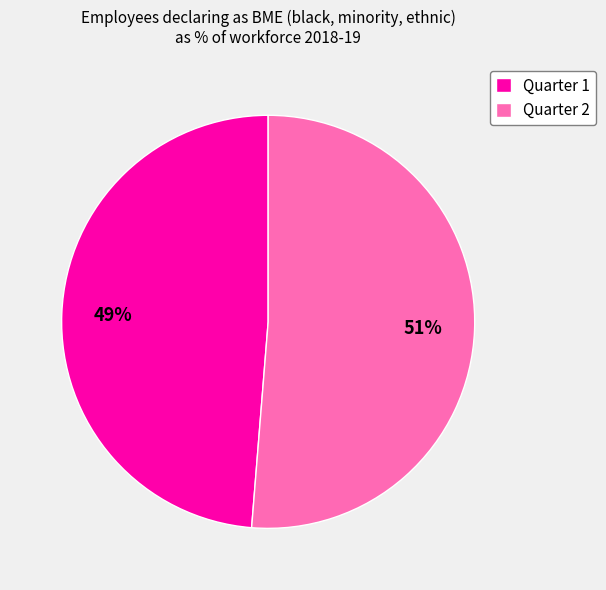

Which slice is the largest?

Quarter 2